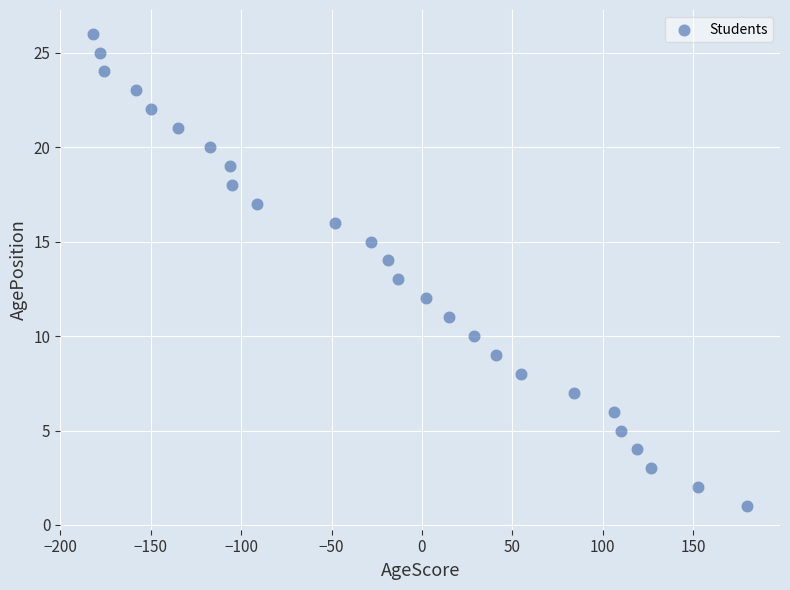

What is the range of Y values (max minus min)?

25